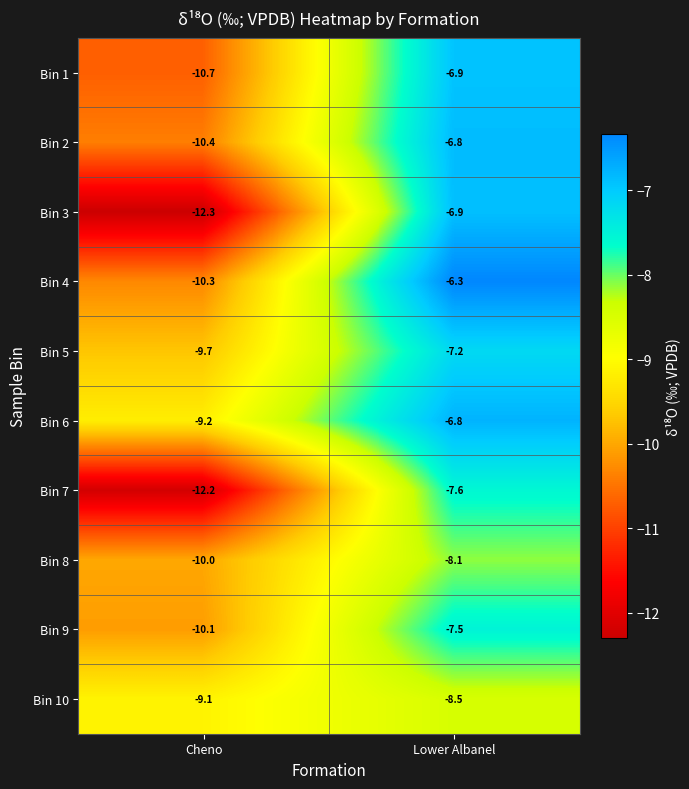

Reading left to right, extract all data points from this chart.

Bin 1: -10.7	-6.9
Bin 2: -10.4	-6.8
Bin 3: -12.3	-6.9
Bin 4: -10.3	-6.3
Bin 5: -9.7	-7.2
Bin 6: -9.2	-6.8
Bin 7: -12.2	-7.6
Bin 8: -10.0	-8.1
Bin 9: -10.1	-7.5
Bin 10: -9.1	-8.5